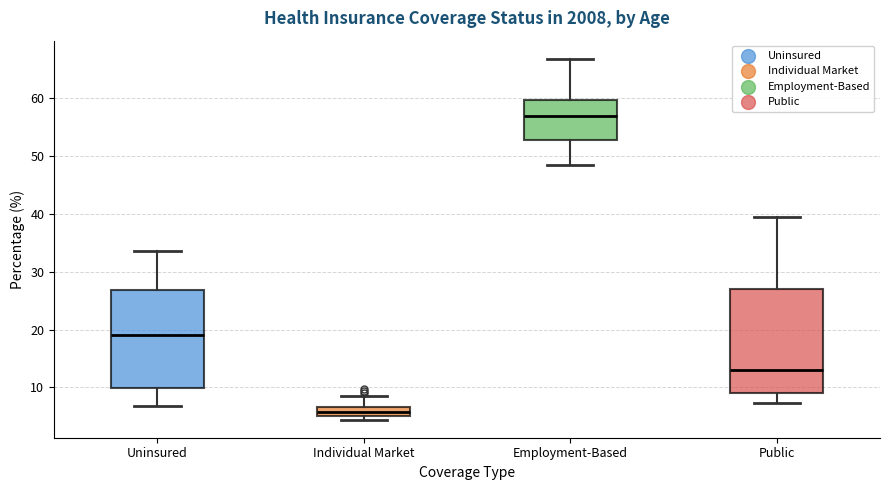

Reading left to right, transcribe this box plot: for each box, give where its median line is, the range the box spans, and where its two whiskers end, as read against the y-axis. The values are not printed on the chart, so give them approximately, as read against the axis.

Uninsured: median 19, box 10 to 27, whiskers 7 to 34
Individual Market: median 6, box 5 to 7, whiskers 4 to 9
Employment-Based: median 57, box 53 to 60, whiskers 48 to 67
Public: median 13, box 9 to 27, whiskers 7 to 40